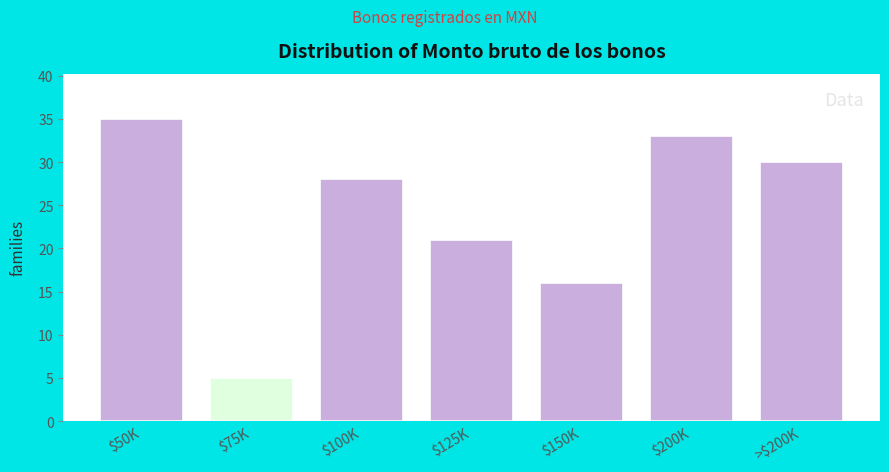

Reading right to left, what are all the values shown in this chart?

30	33	16	21	28	5	35